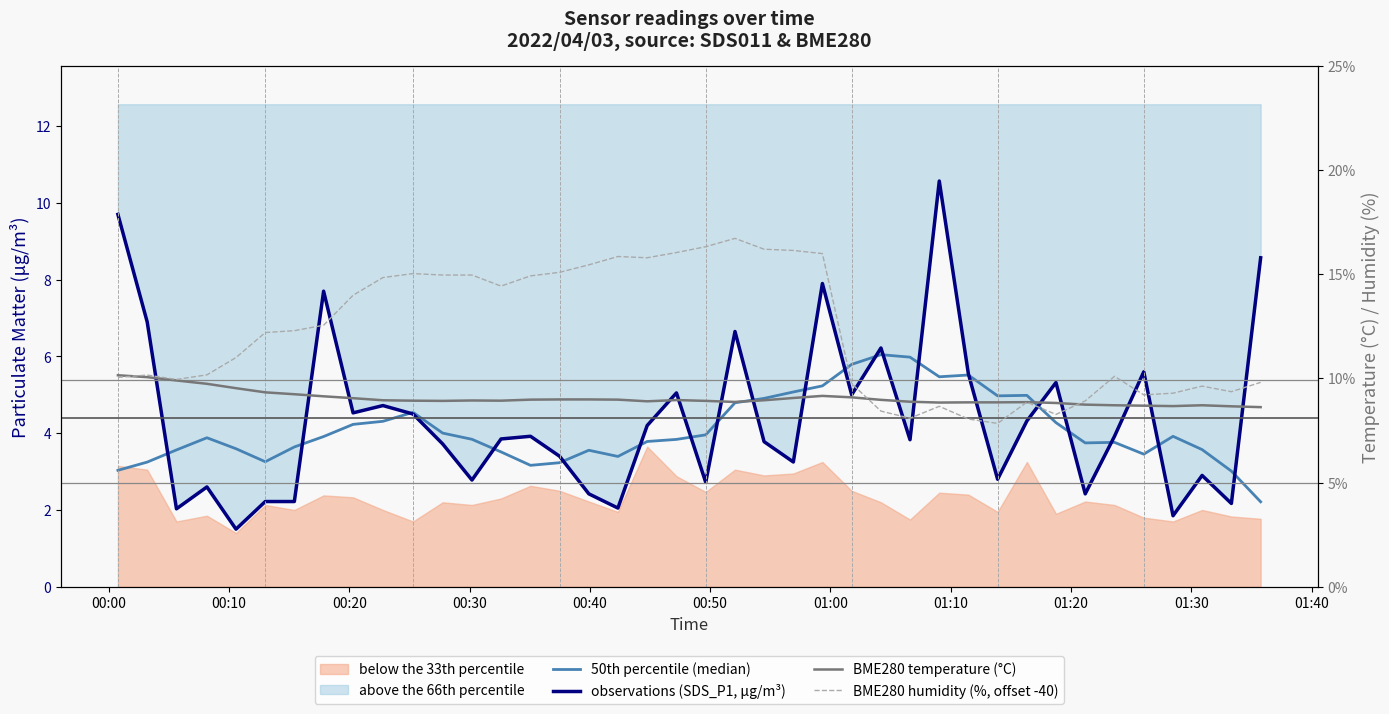

Which series ends up on top after the final intersection of 50th percentile (median) and observations (SDS_P1, μg/m³)?

observations (SDS_P1, μg/m³)